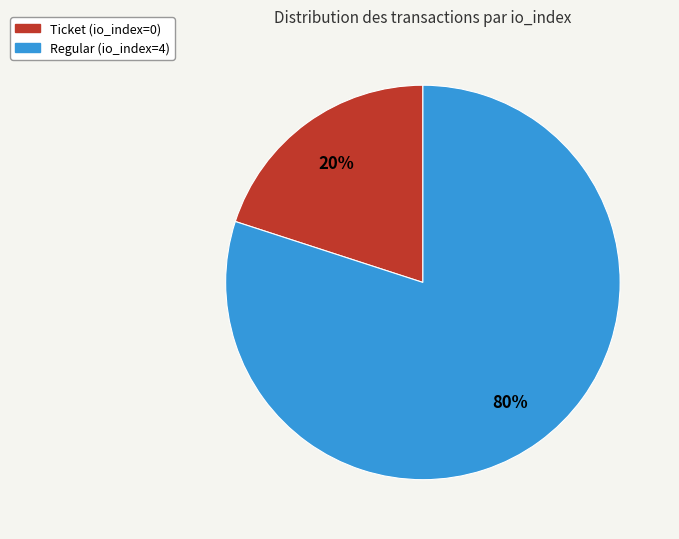

To the nearest percent, what is the difference between the largest and smallest slice percentages?

60%